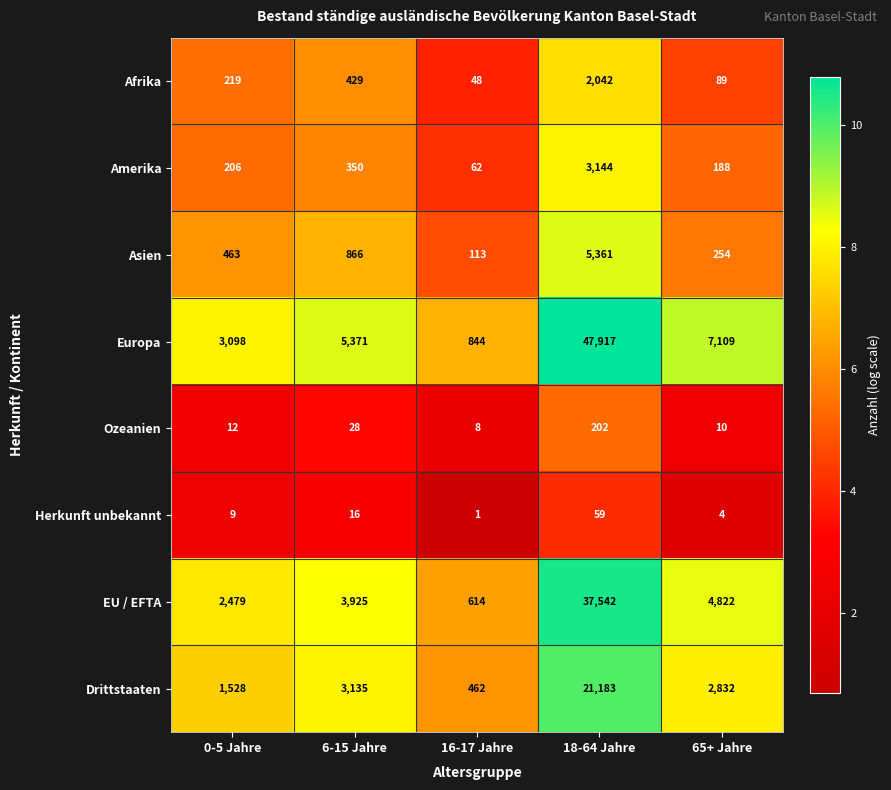

What is the spread (max minus min) of values at 65+ Jahre?

7105